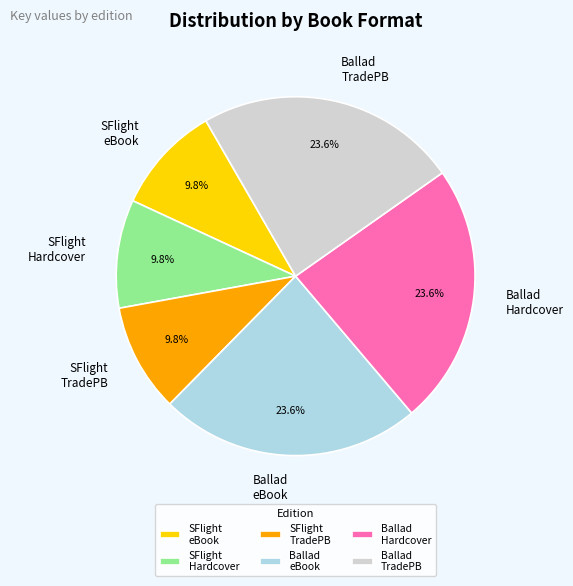

Count the number of slices in the pie.

6